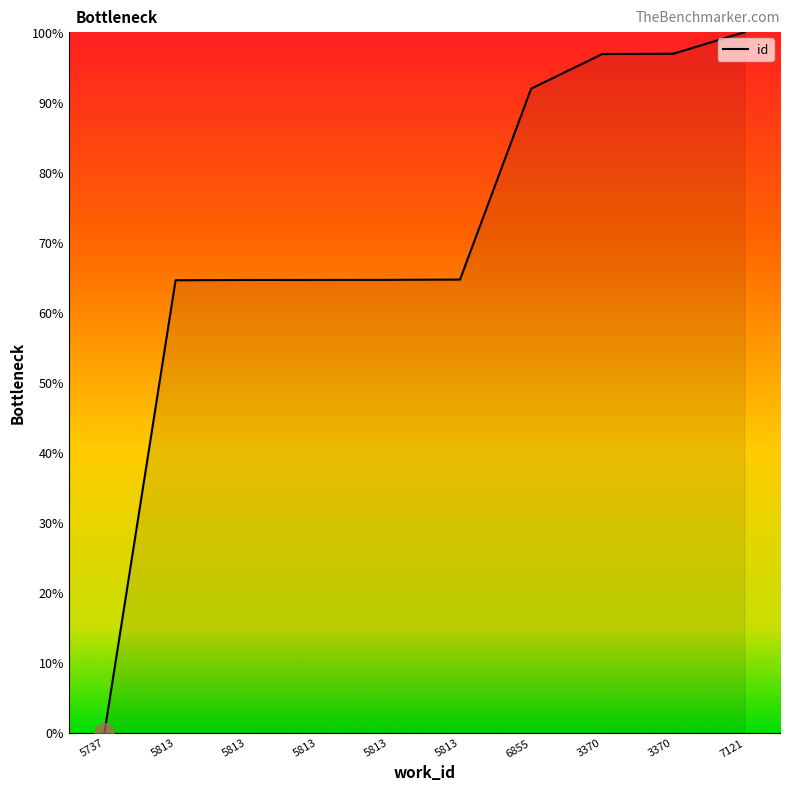

How many series are shown in this chart?

1